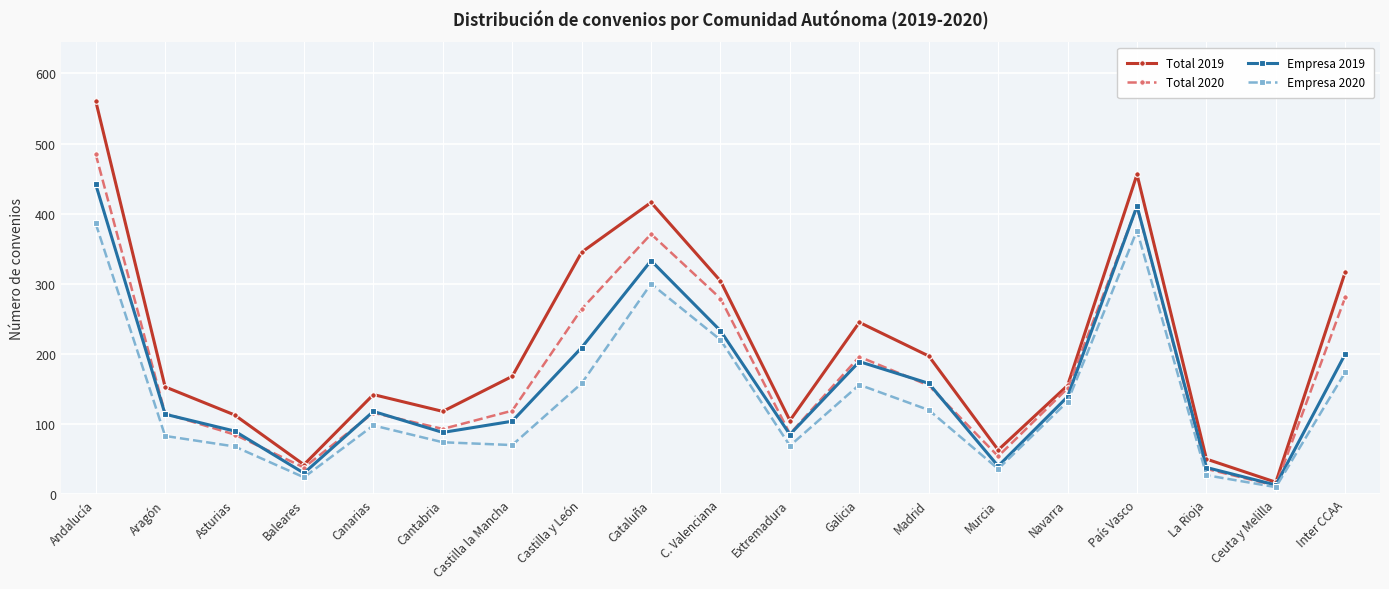

Where is the first local maximum for Empresa 2019?

Canarias